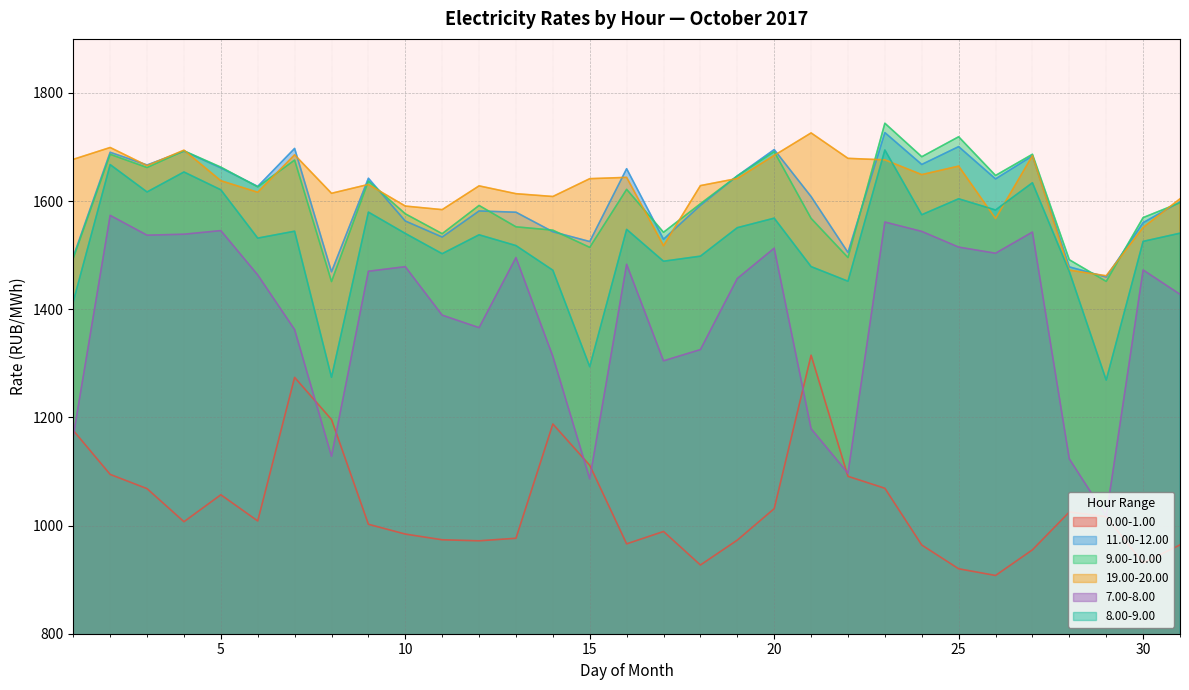

At which category does 8.00-9.00 reach its first local peak?

2